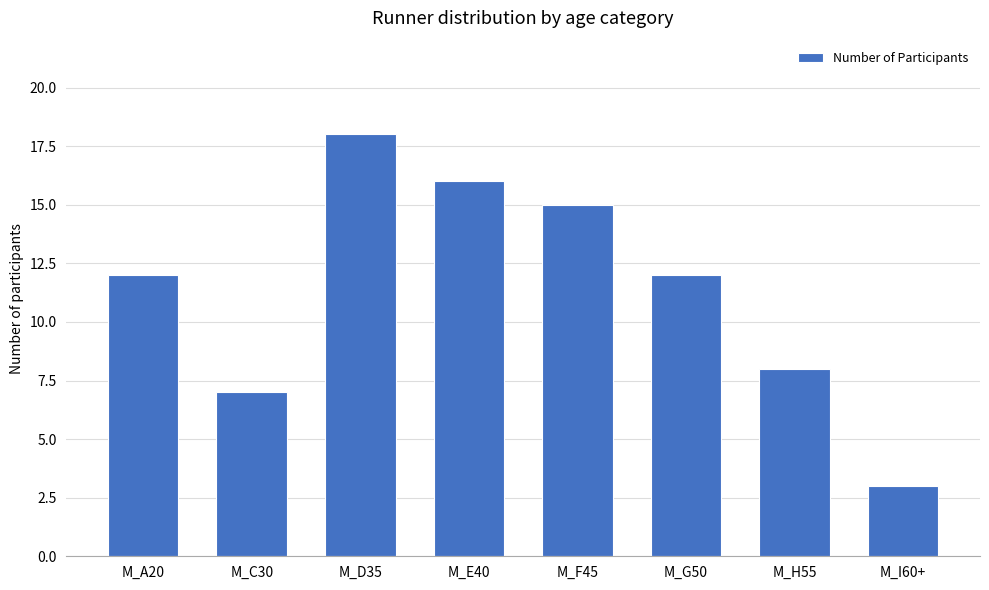

The chart shows a value of 25 at M_D35. True or false?

False